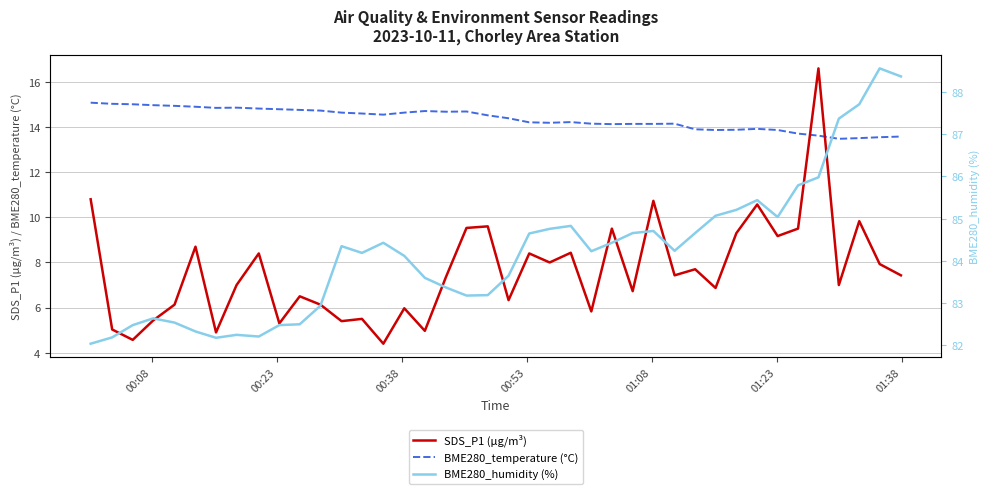

Which series has the largest total across all categories?

BME280_humidity (%)